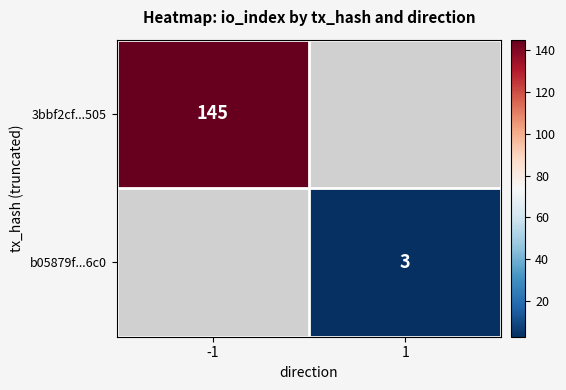

Is it true that 3bbf2cf...505 equals 66 at -1?

False